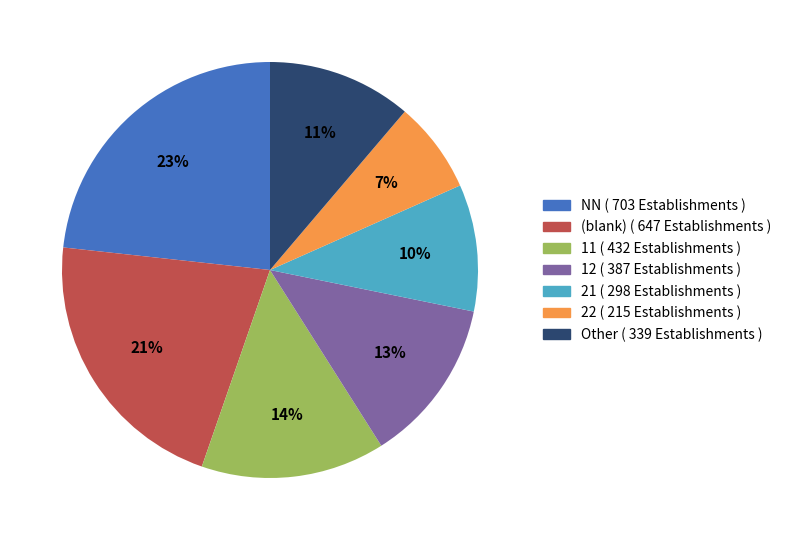

To the nearest percent, what is the average slice percentage?

14%